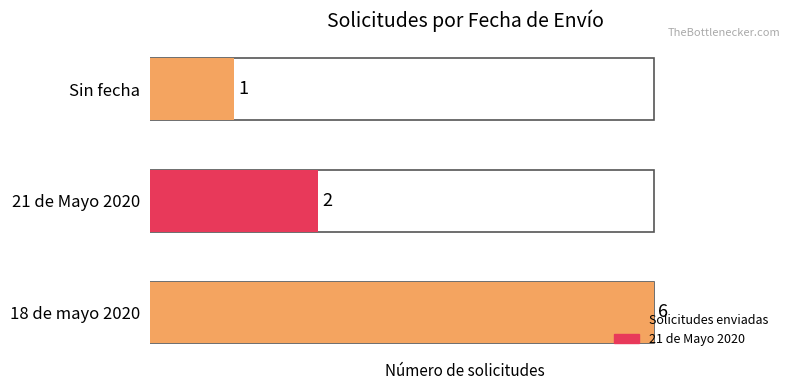

Is it true that the value at 18 de mayo 2020 is 3?

False